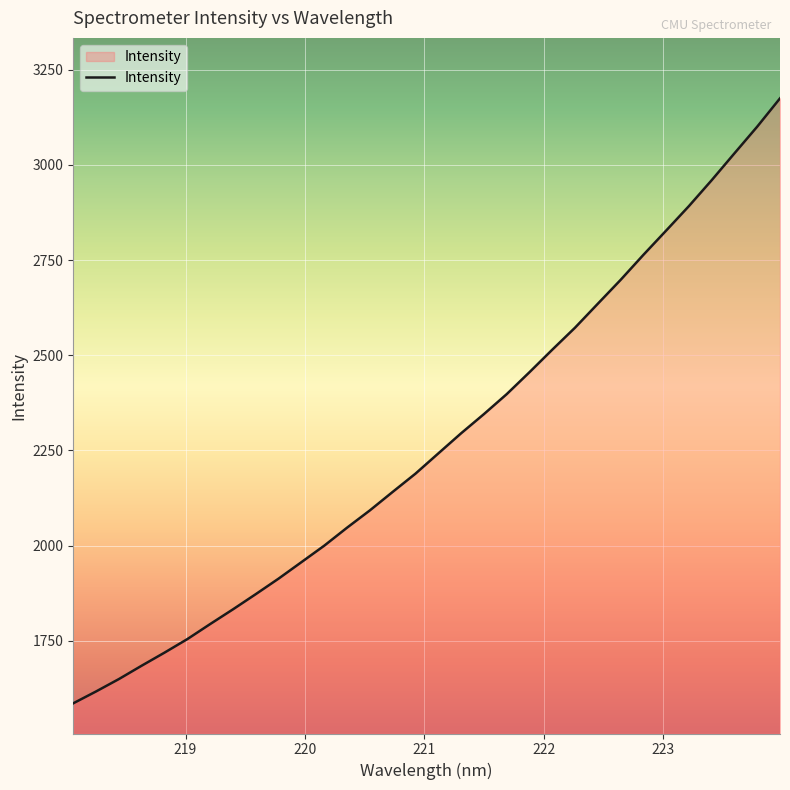

What is the smallest value displayed?

1586.1